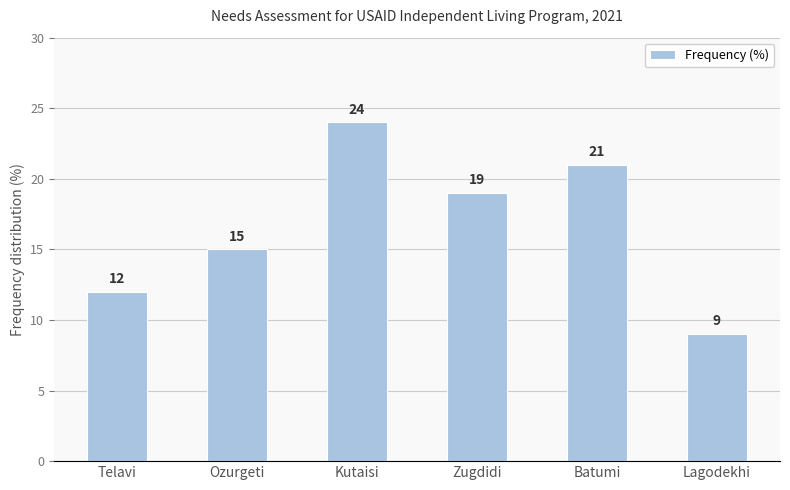

What is the label of the 1st bar from the right?

Lagodekhi